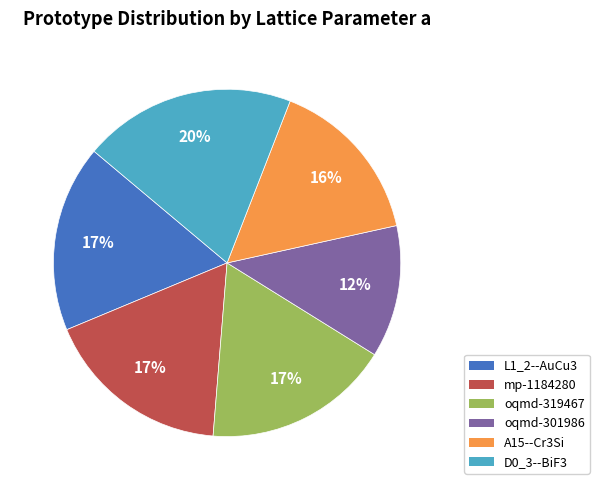

Between D0_3--BiF3 and oqmd-319467, which is larger?

D0_3--BiF3